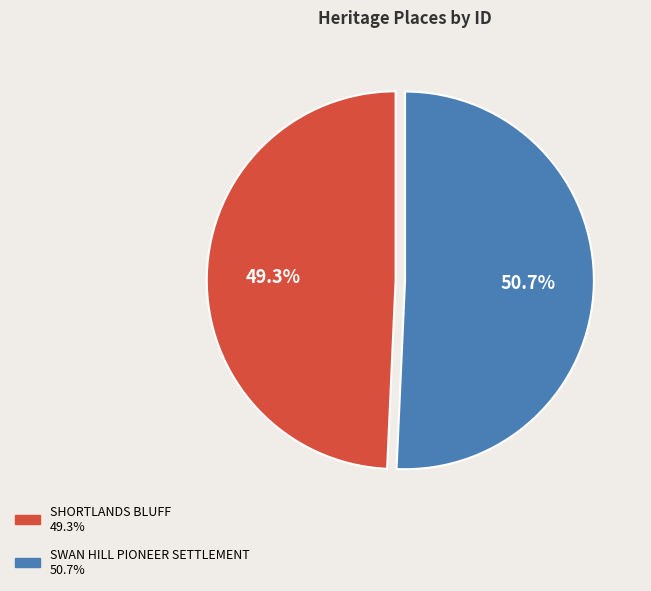

Which slice is the largest?

SWAN HILL PIONEER SETTLEMENT